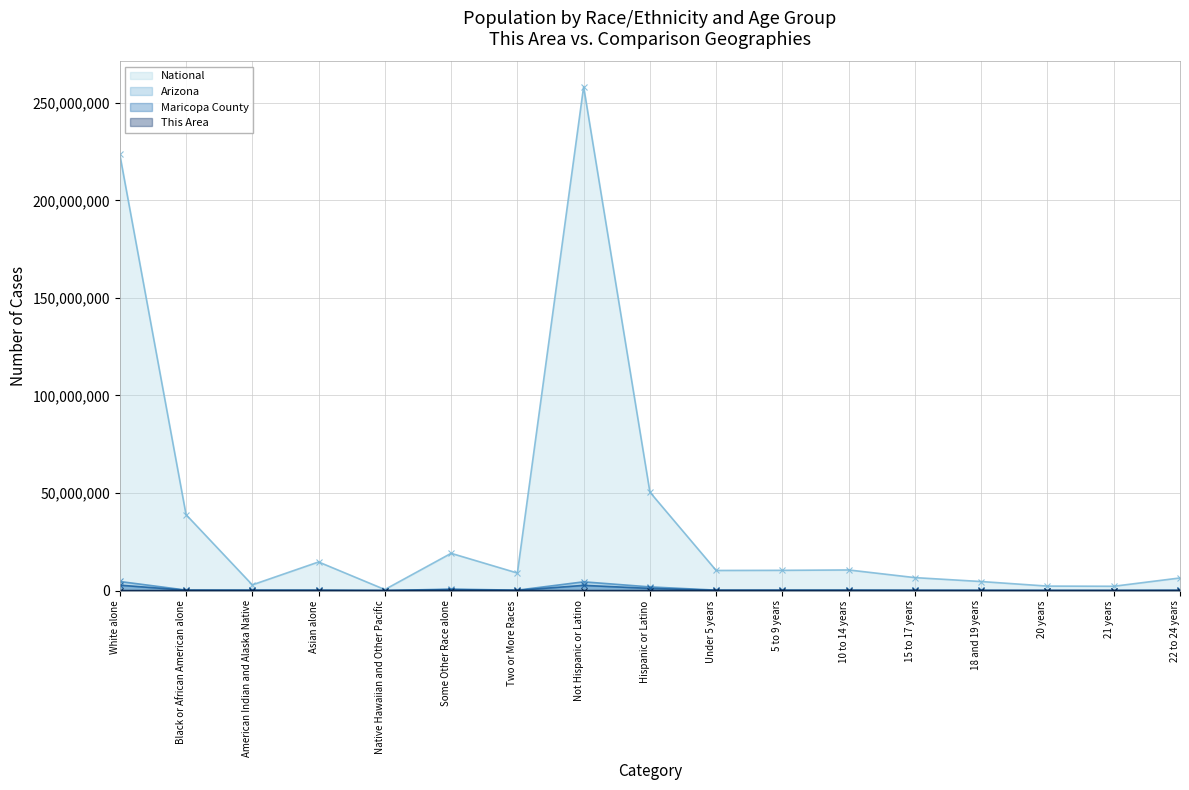

Which category has the lowest value in the This Area series?

Native Hawaiian and Other Pacific